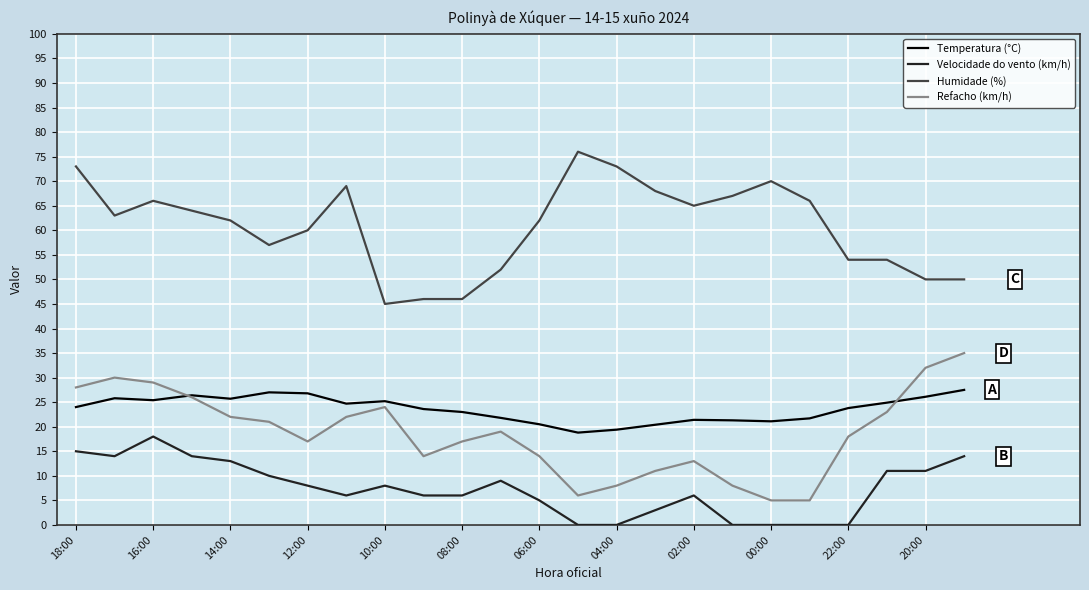

What is the maximum value shown in the chart?

76.0